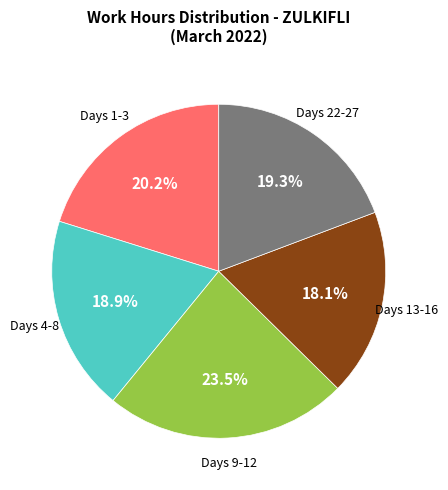

Is there any slice that represents more than half of the pie?

No